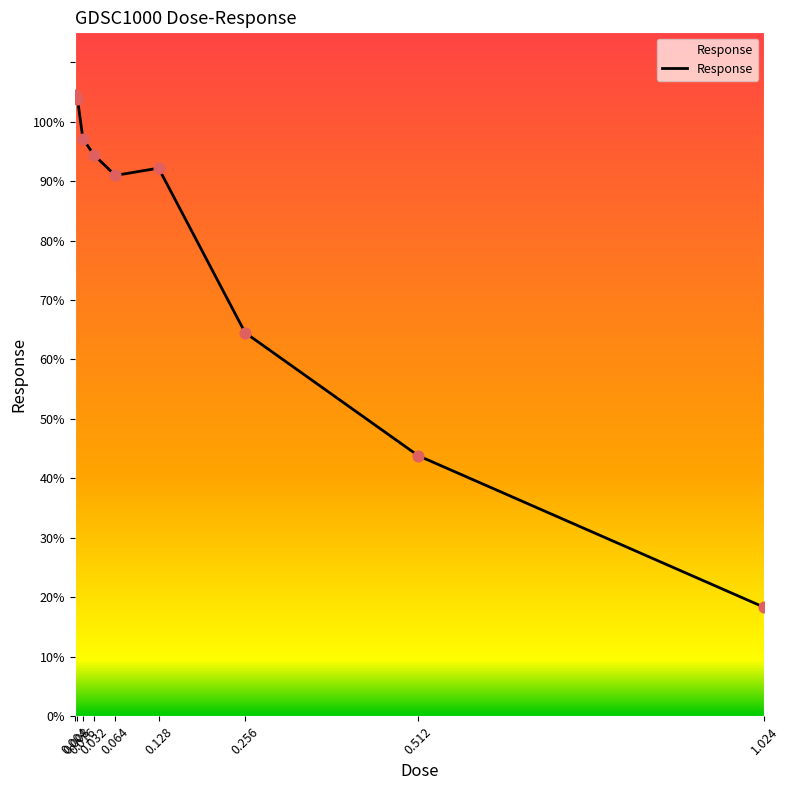

Between 0.032 and 0.064, which is larger?

0.032